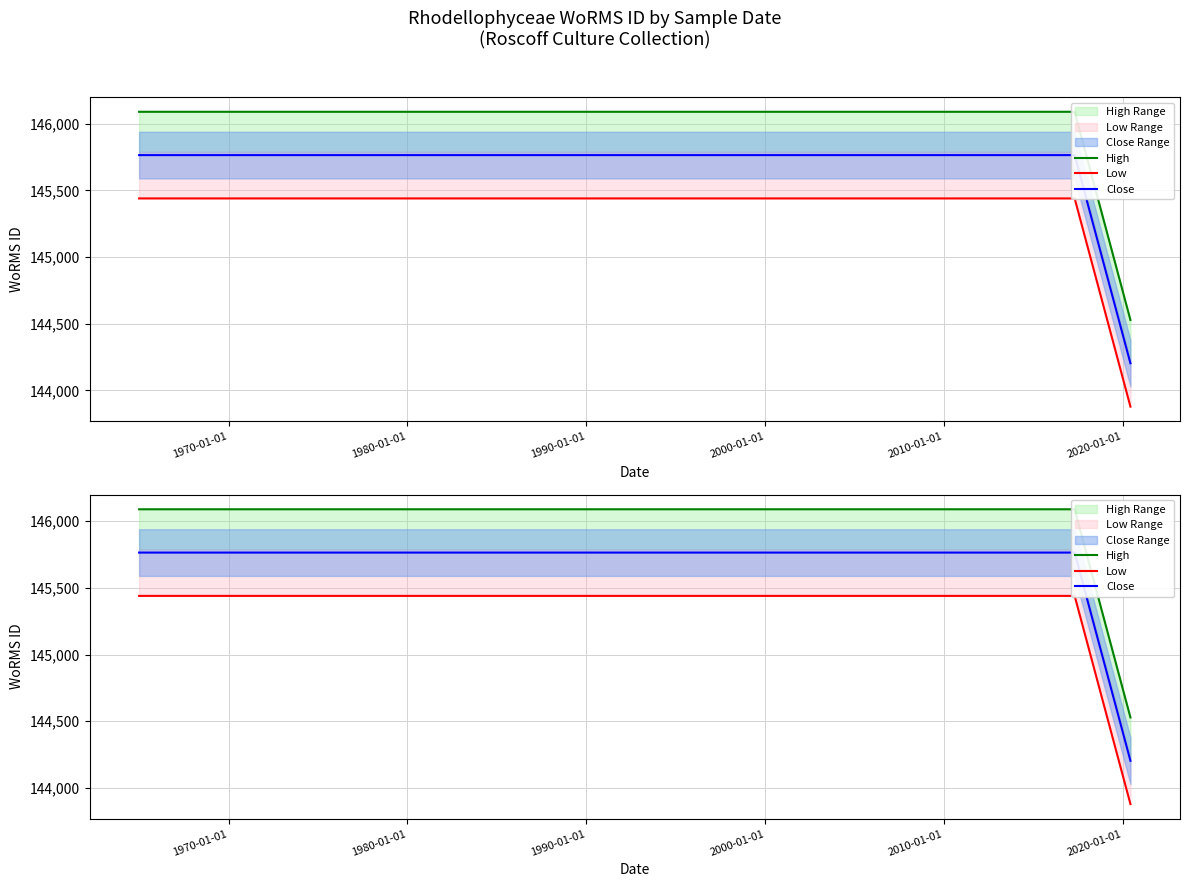

Which series has the largest total across all categories?

High